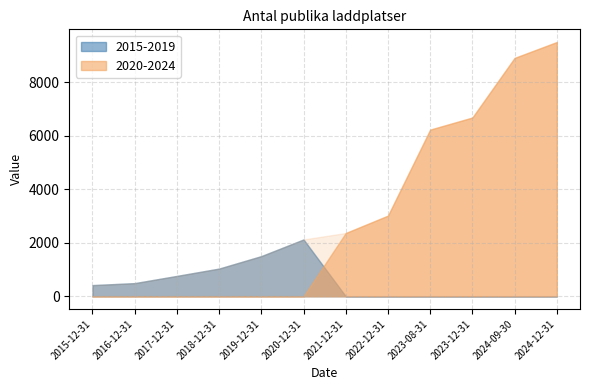

What is the average value?

3584